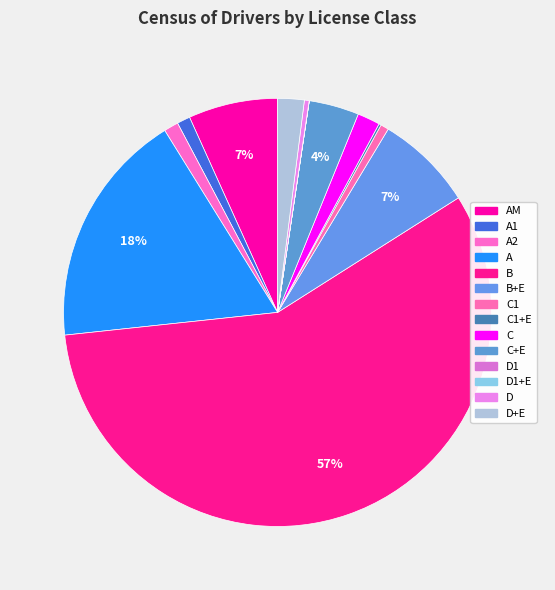

How many slices are in this pie chart?

14